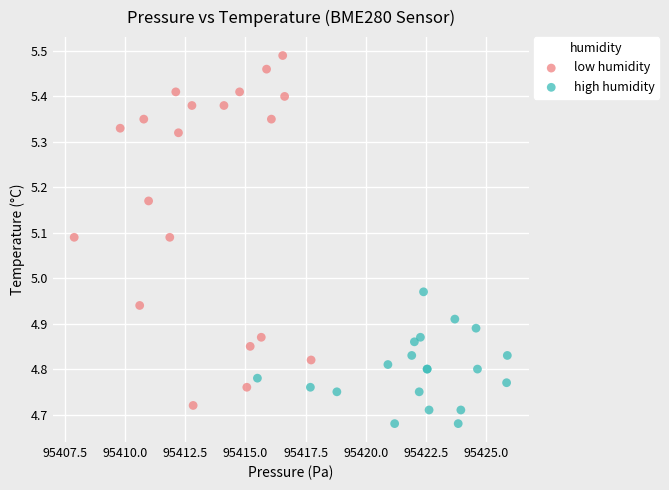

Which series has the largest Y range (max minus min)?

low humidity